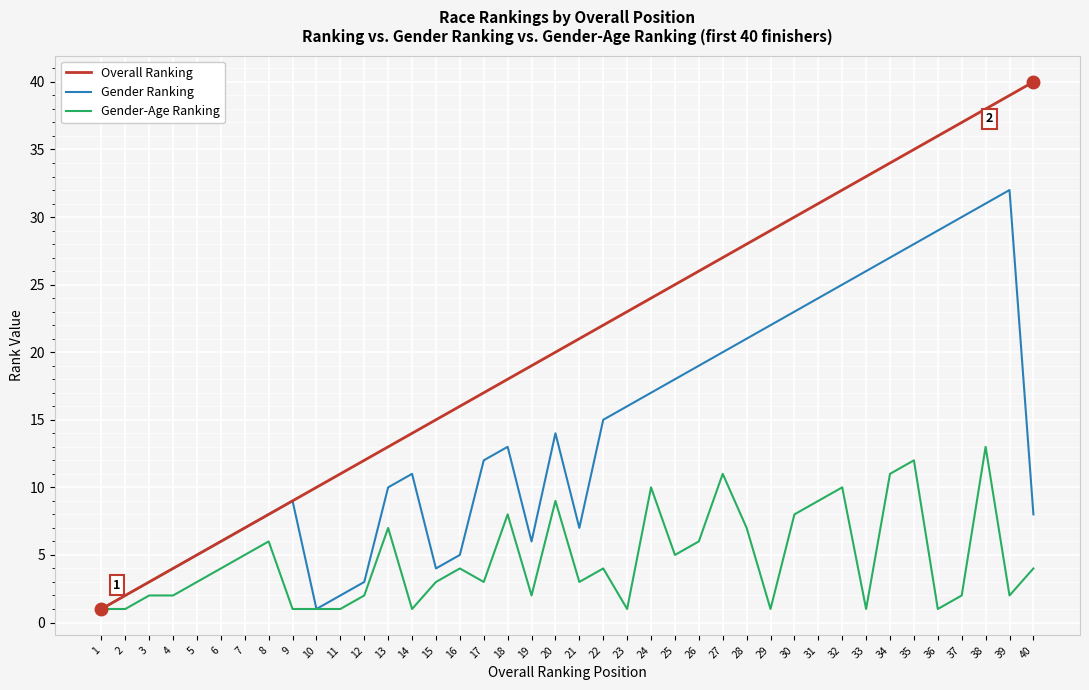

How many lines are shown in the chart?

3